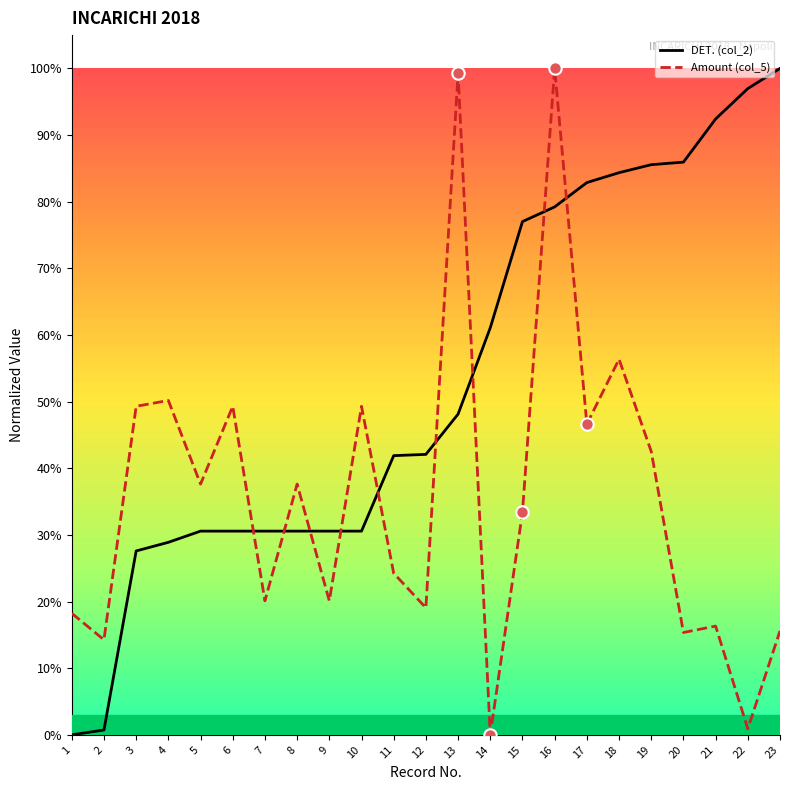

What are all the series names shown in the legend?

DET. (col_2), Amount (col_5)